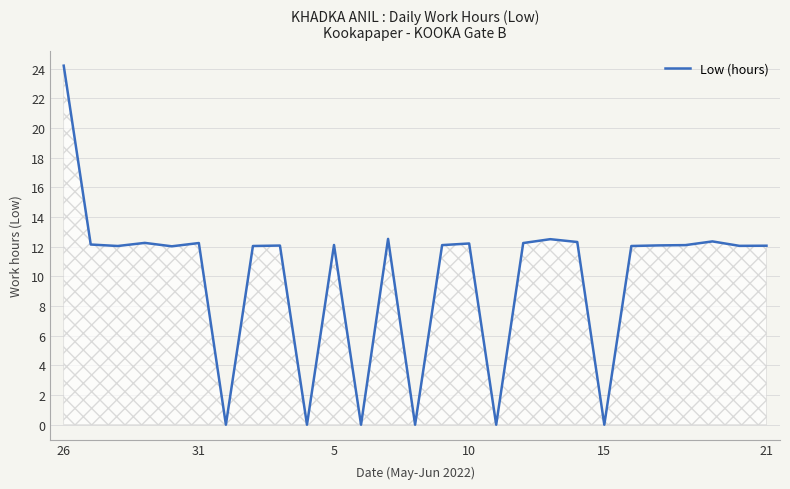

What is the sum of all values?

267.9